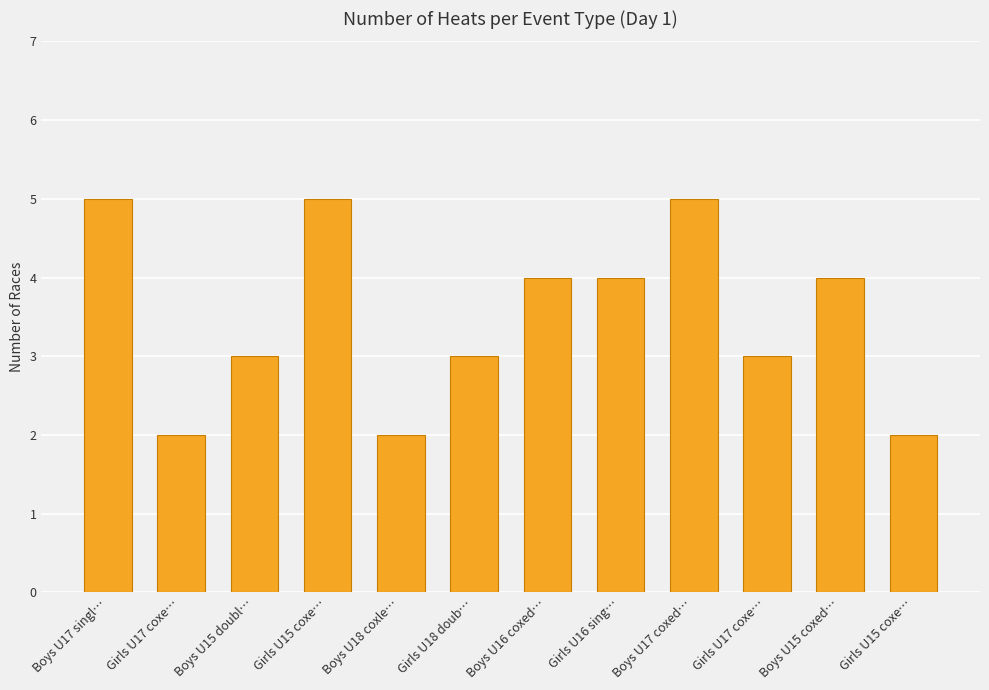

Between Boys U16 coxed… and Boys U15 coxed…, which is larger?

Boys U16 coxed…